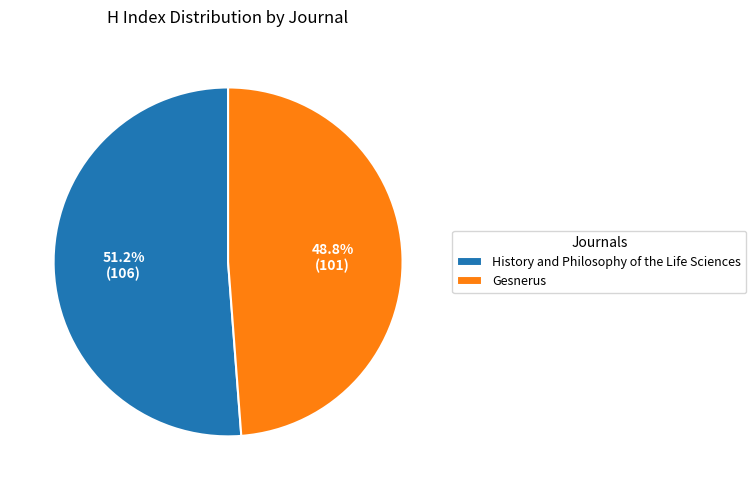

Is it true that Gesnerus is 34% of the pie?

False